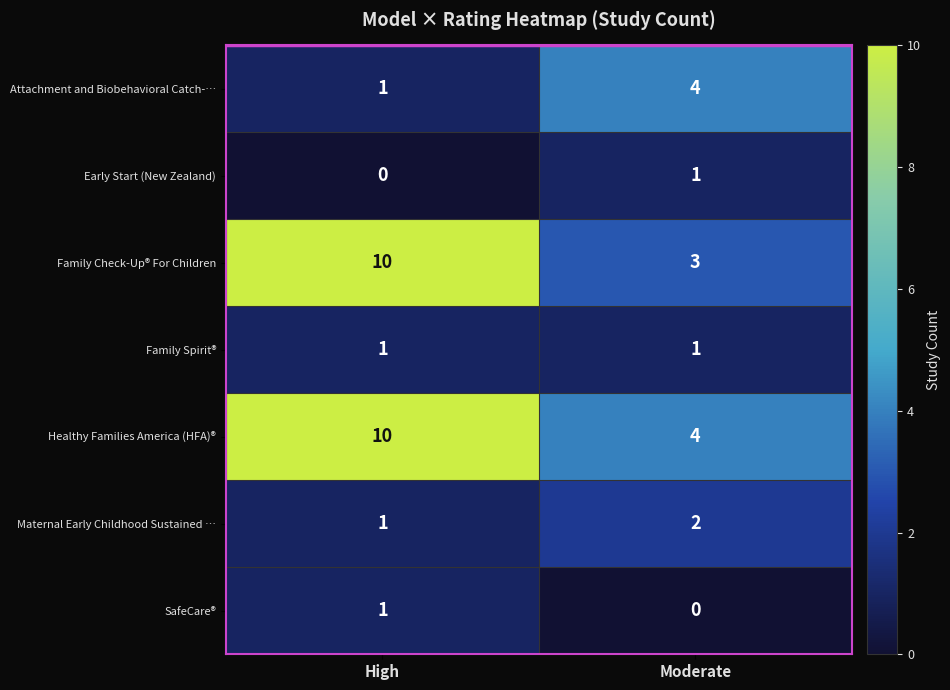

At which label does Attachment and Biobehavioral Catch-… reach its minimum?

High